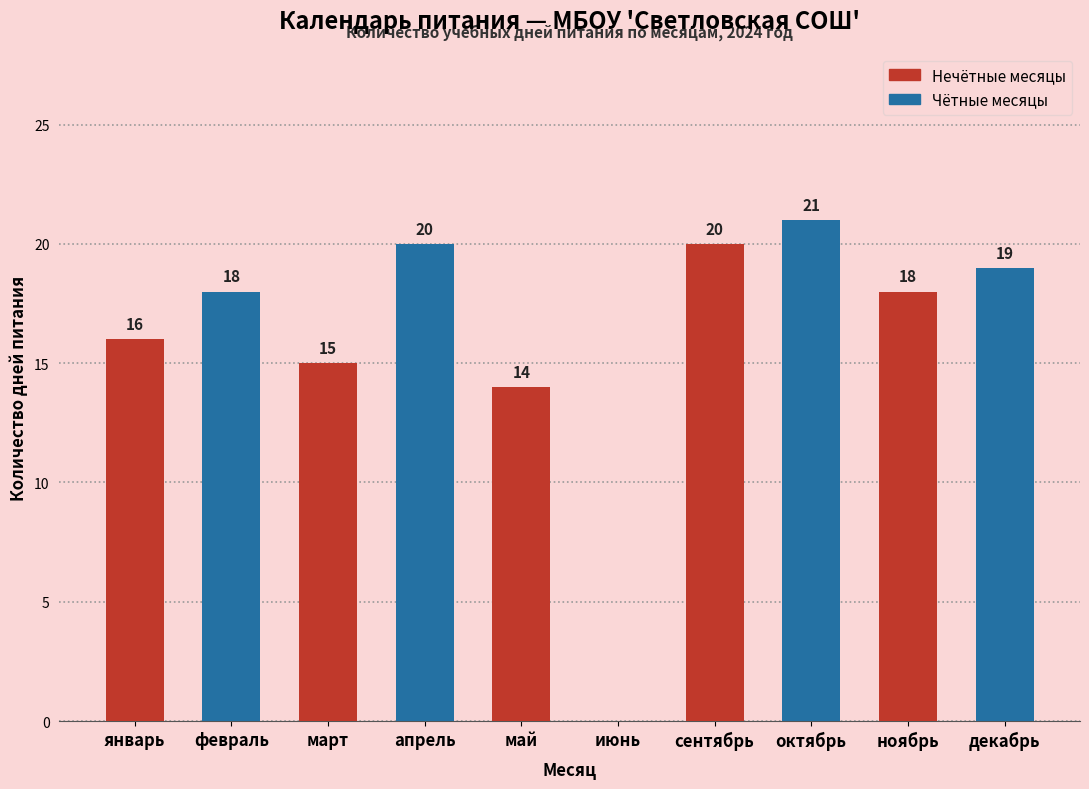

True or false: Чётные месяцы has a value of 0 at май.

True